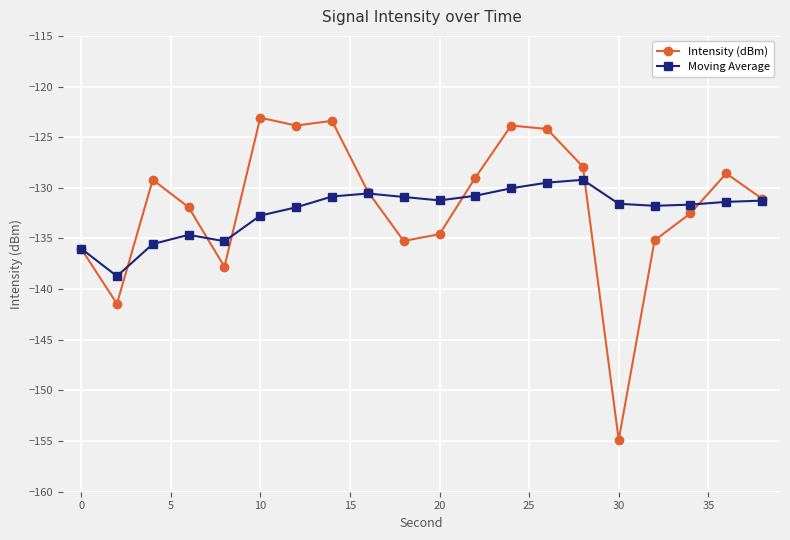

List the series in order of their peak value, highest first.

Intensity (dBm), Moving Average